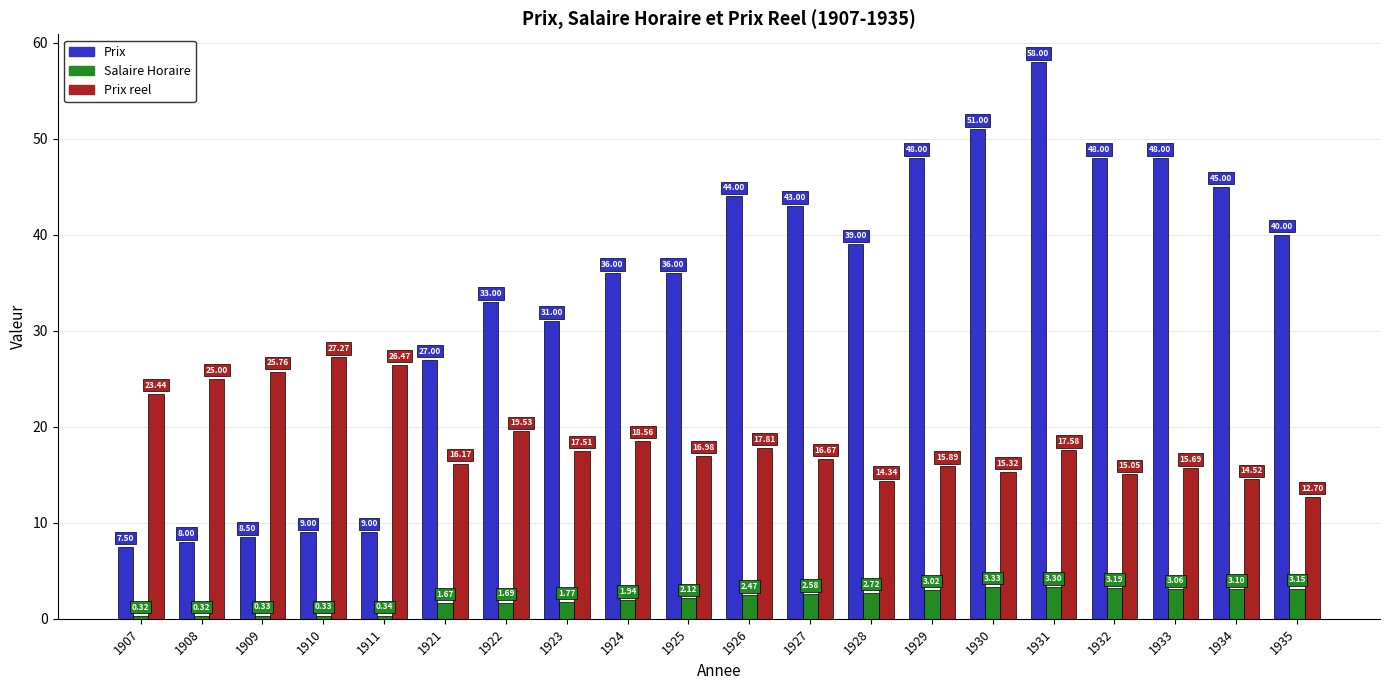

Between 1929 and 1933, which series saw the biggest shift?

Prix reel